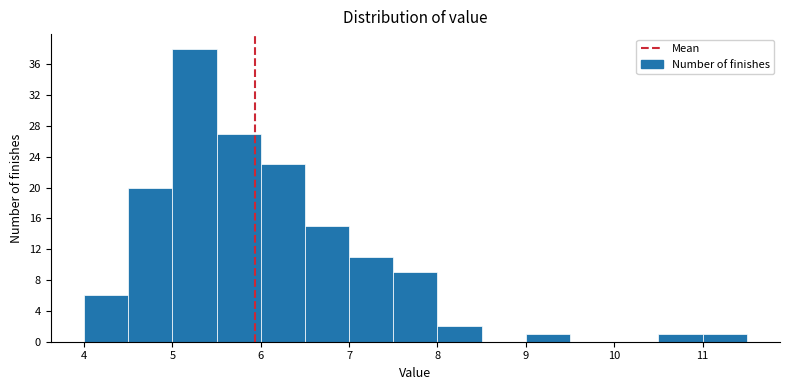

How tall is the bar that spans 9.0 to 9.5 on the x-axis? The values are not printed on the chart, so give them approximately, as read against the axis.

1